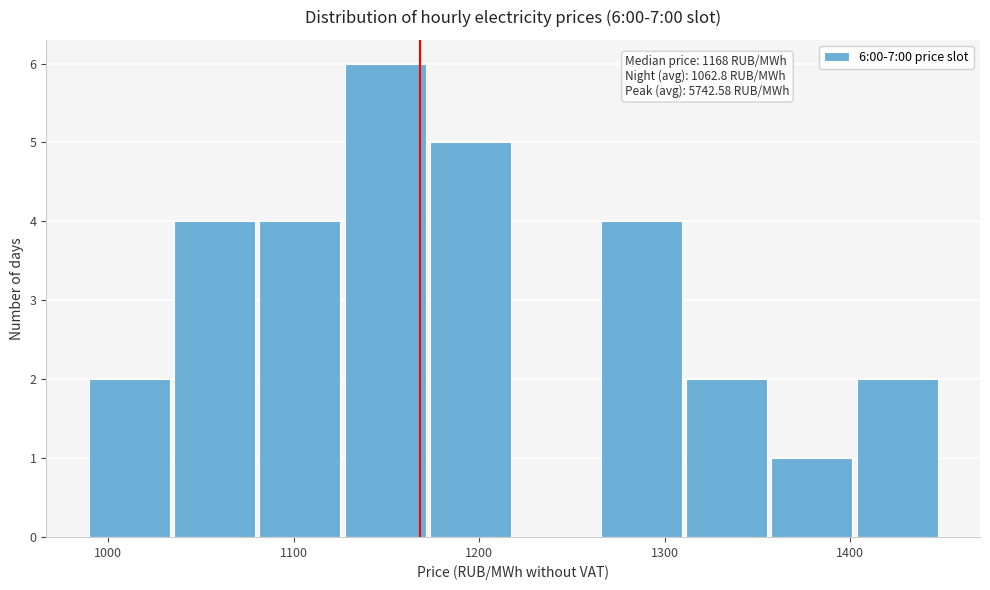

Which range on the x-axis has the tallest bar?

1130 to 1170